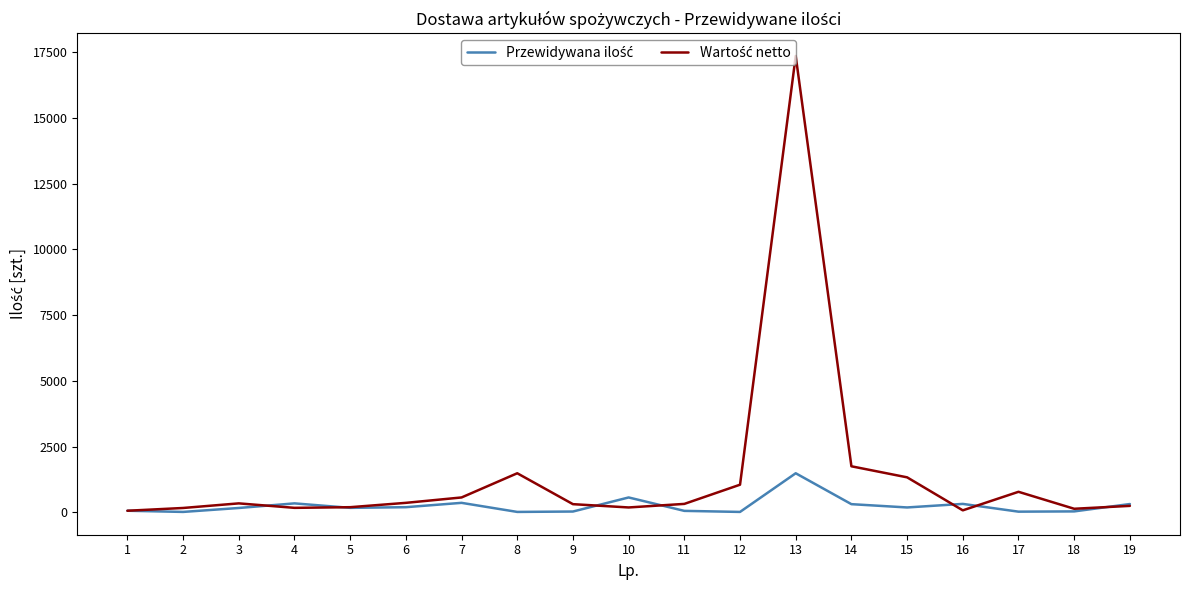

What is the minimum value shown in the chart?

20